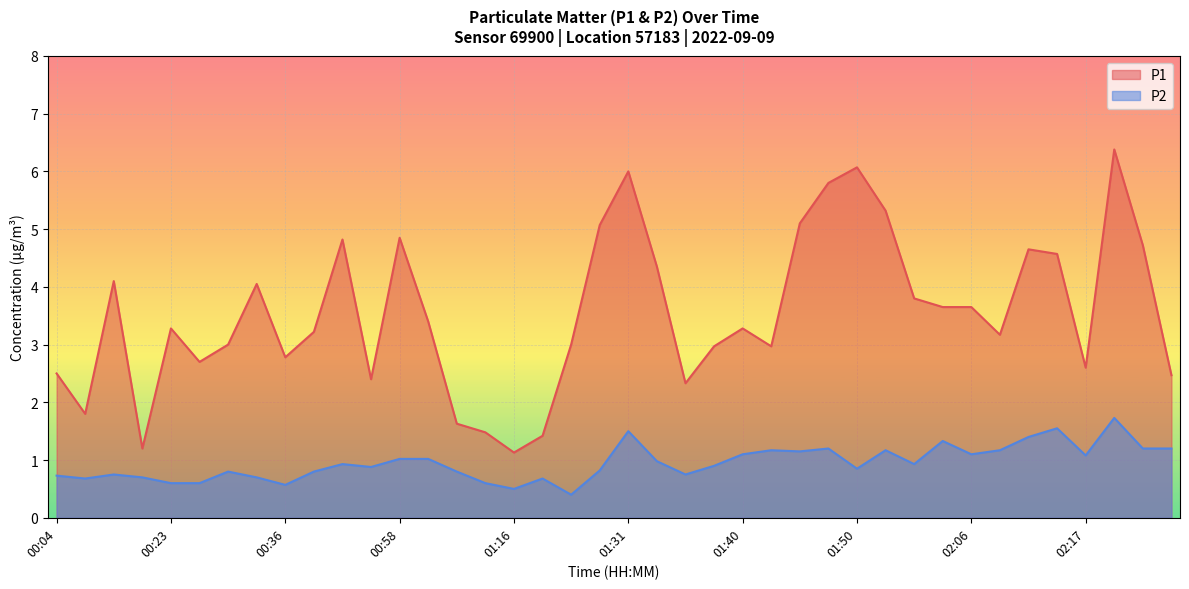

What position from the right is 00:04?

40